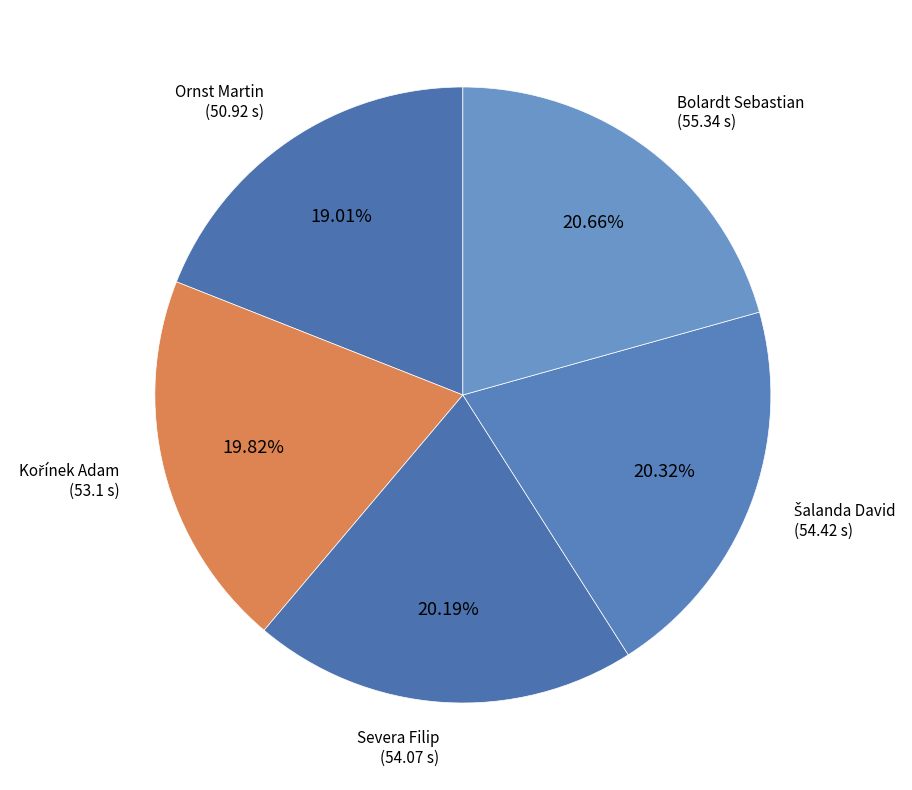

Is there any slice that represents more than half of the pie?

No